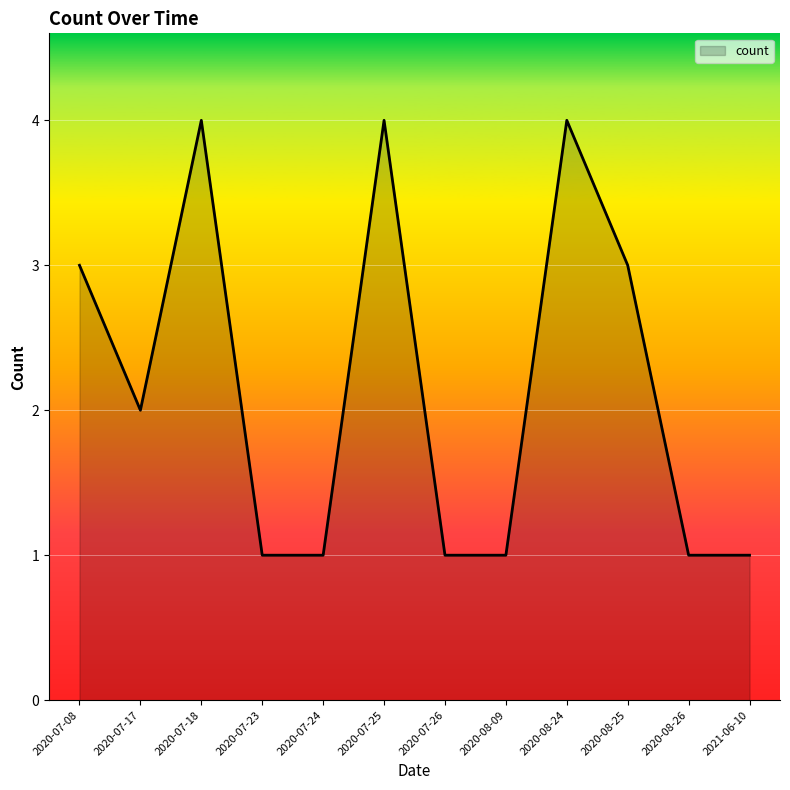

How many interior local valleys (lower than both neighbors) does the data have?

1